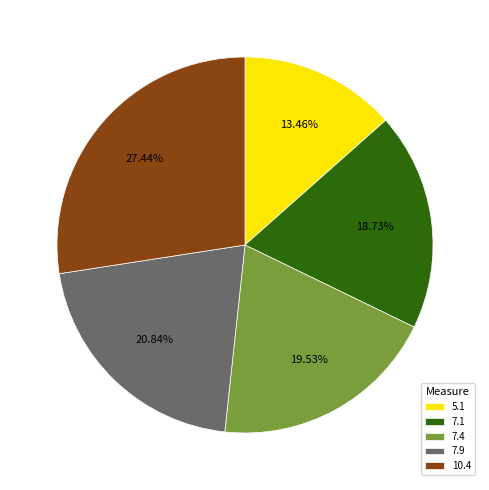

True or false: 7.1 accounts for 13% of the total.

False